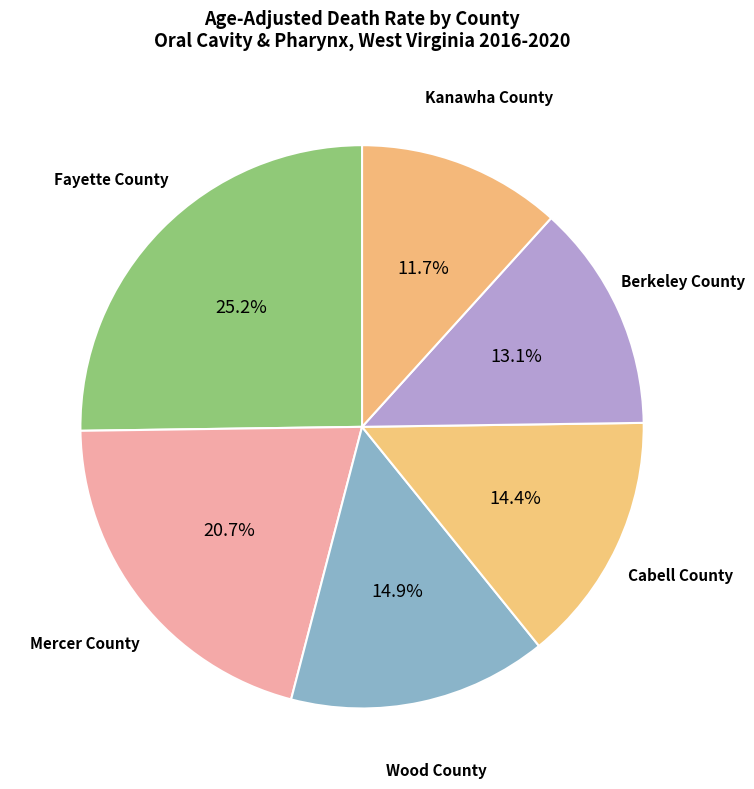

Does Fayette County represent more than half of the total?

No